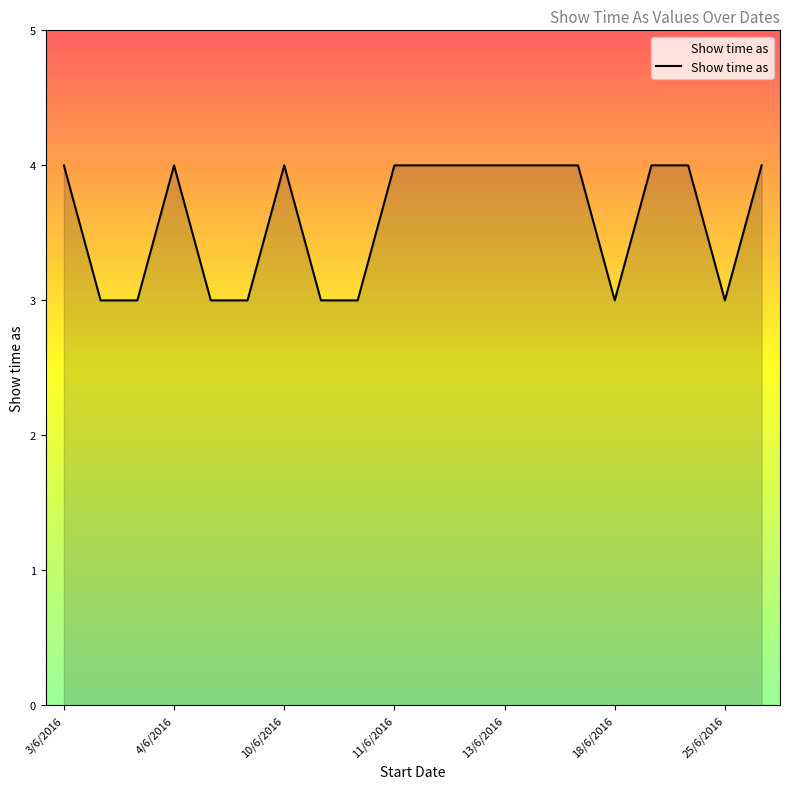

What is the smallest value displayed?

3